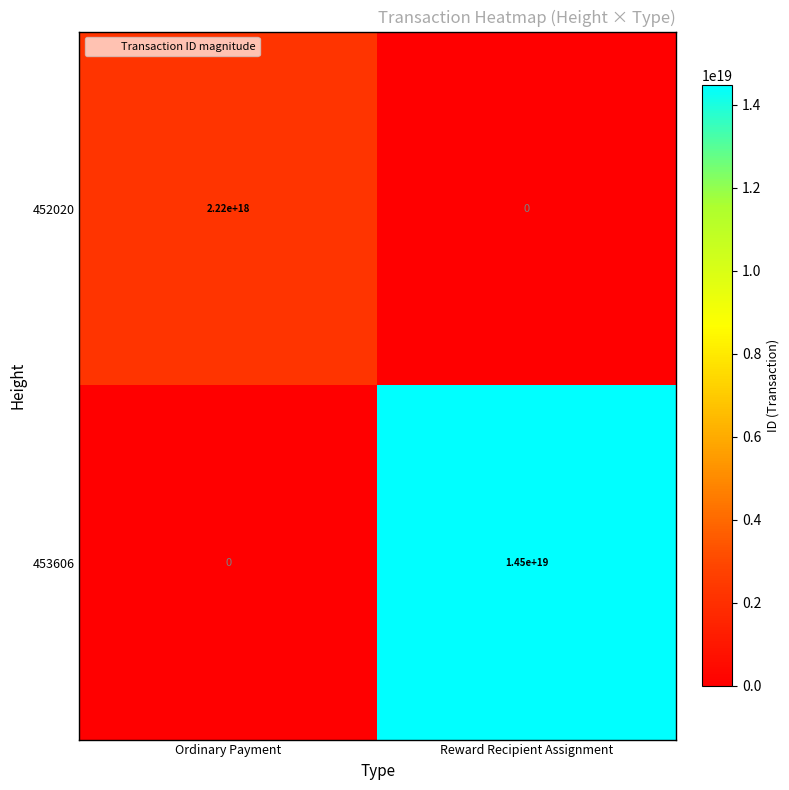

At which label does 452020 reach its peak?

Ordinary Payment